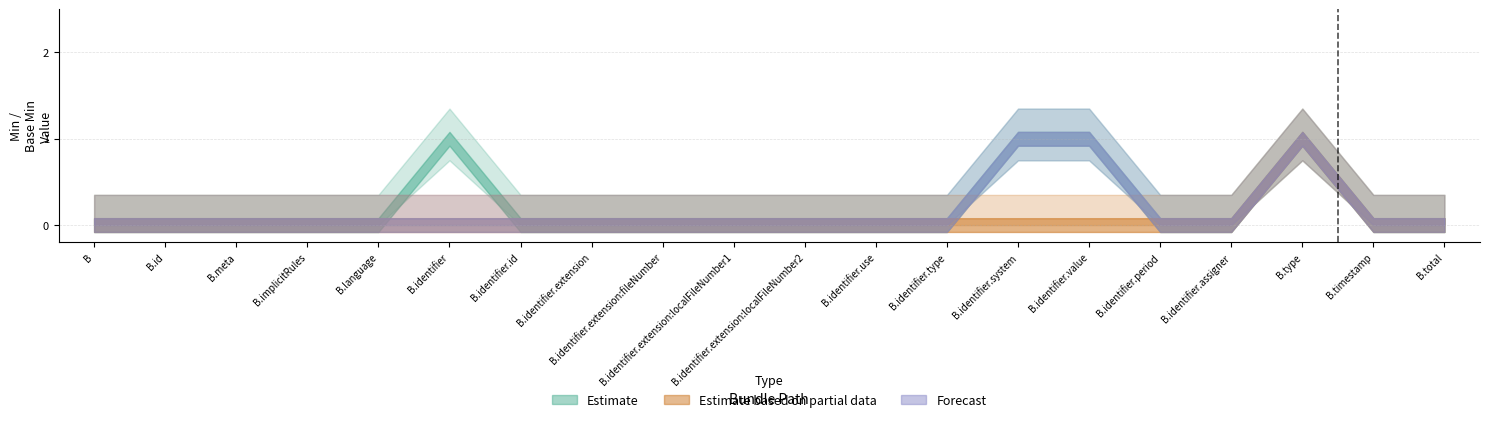

At which category is the sum across all series the highest?

B.type